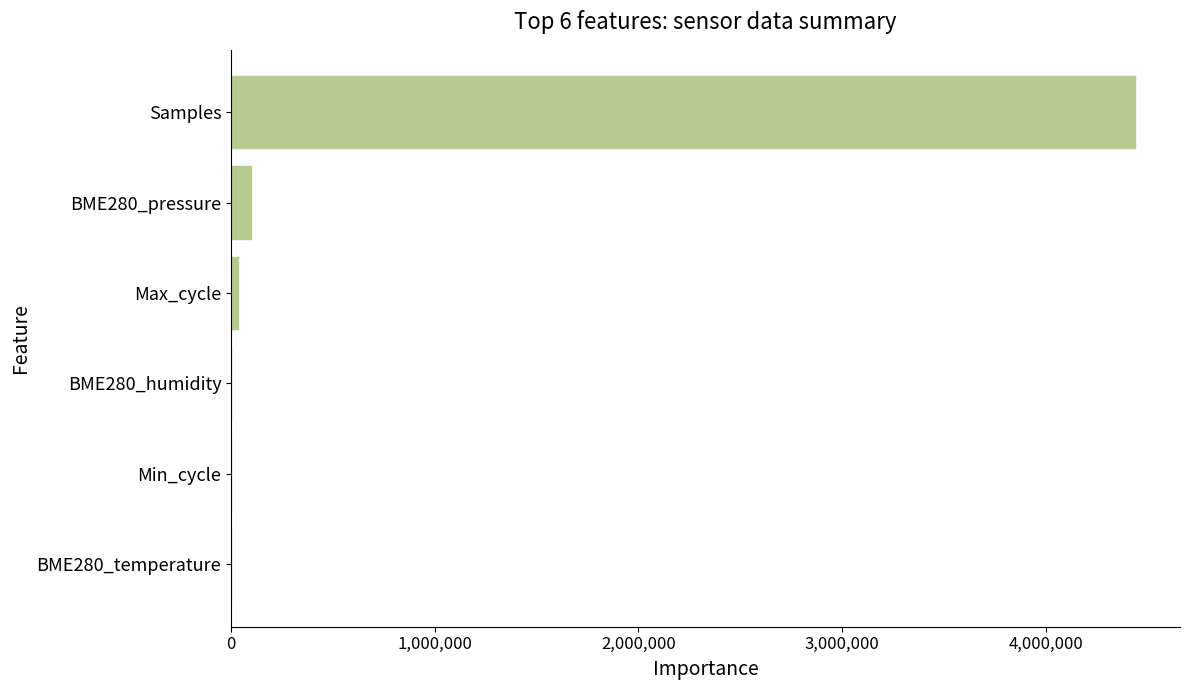

What is the sum of all values?

4571977